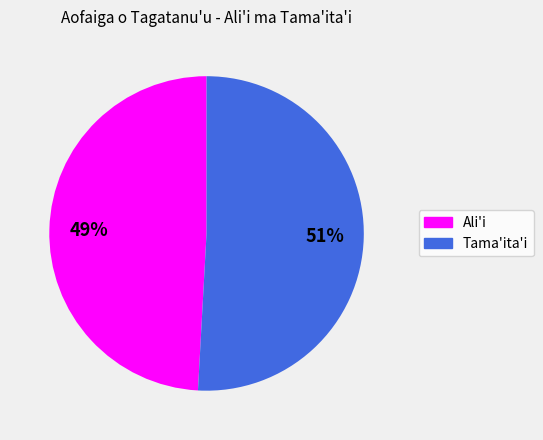

To the nearest percent, what is the average slice percentage?

50%